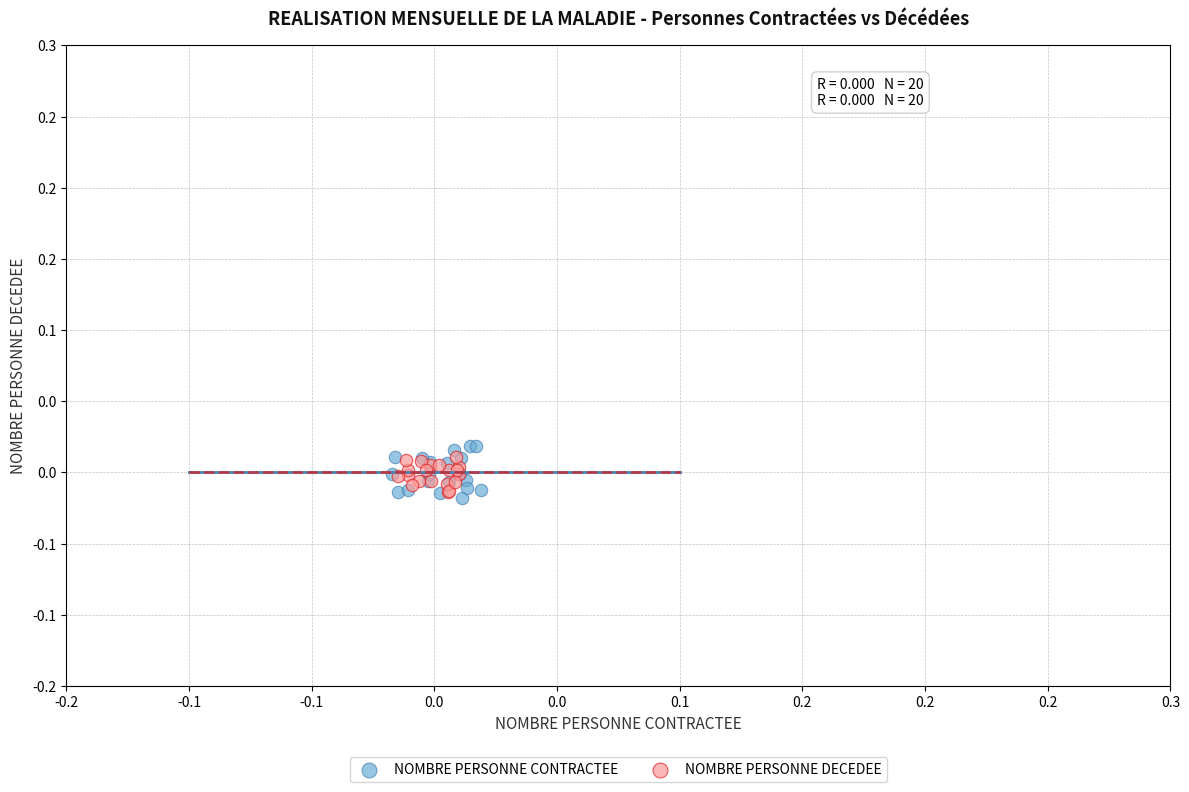

What are all the series names shown in the legend?

NOMBRE PERSONNE CONTRACTEE, NOMBRE PERSONNE DECEDEE